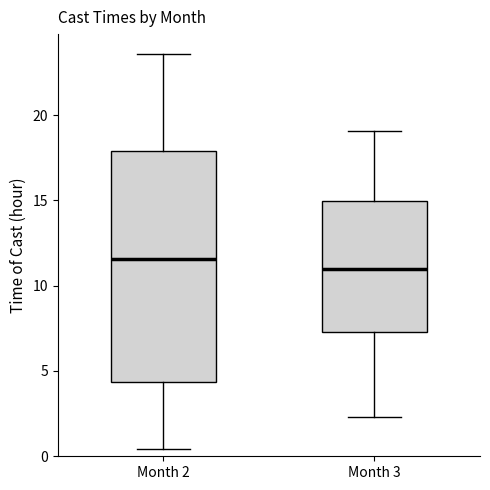

Where is the upper edge of the box for Month 3 on the y-axis? The values are not printed on the chart, so give them approximately, as read against the axis.

15.0